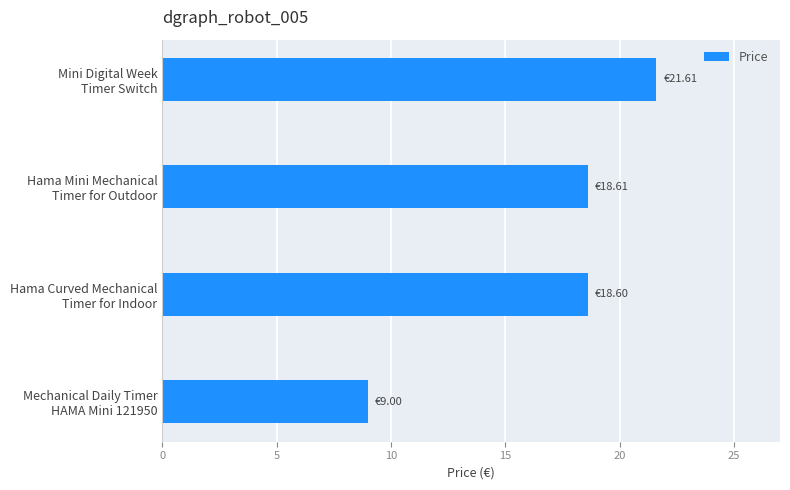

What is the average value?

17.0